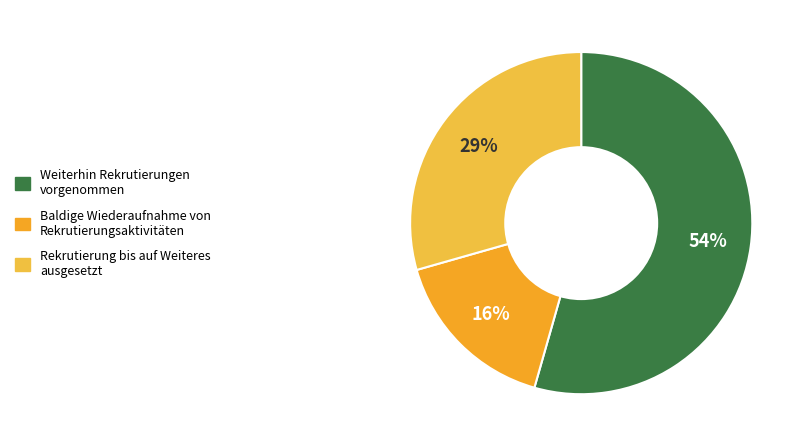

Does any single category account for the majority?

Yes